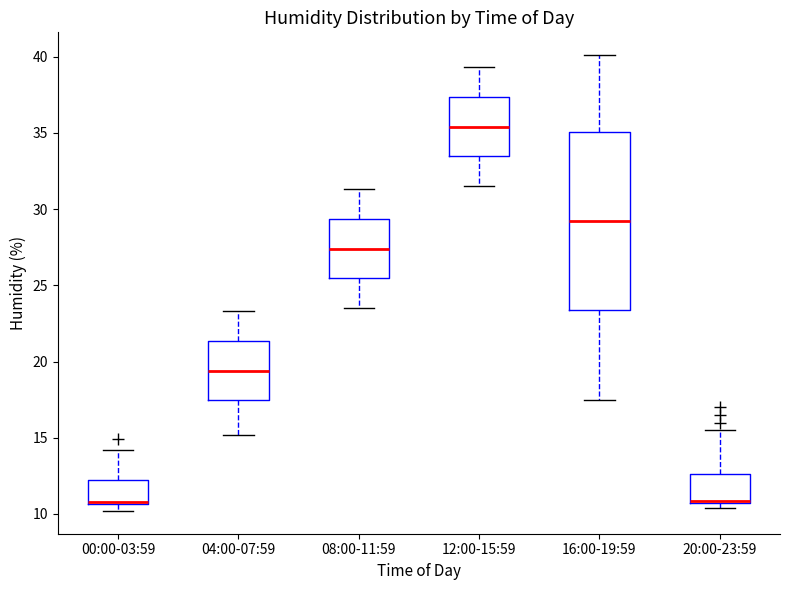

Reading left to right, read every box against the y-axis: the position of its median line, the range the box covers, and the ends of its whiskers. The values are not printed on the chart, so give them approximately, as read against the axis.

00:00-03:59: median 11.0 (drawn on the box's lower edge), box 10.5 to 12.0, whiskers 10.0 to 14.0
04:00-07:59: median 19.5, box 17.5 to 21.5, whiskers 15.0 to 23.5
08:00-11:59: median 27.5, box 25.5 to 29.5, whiskers 23.5 to 31.5
12:00-15:59: median 35.5, box 33.5 to 37.5, whiskers 31.5 to 39.5
16:00-19:59: median 29.0, box 23.5 to 35.0, whiskers 17.5 to 40.0
20:00-23:59: median 11.0, box 10.5 to 12.5, whiskers 10.5 (just below the box's lower edge) to 15.5